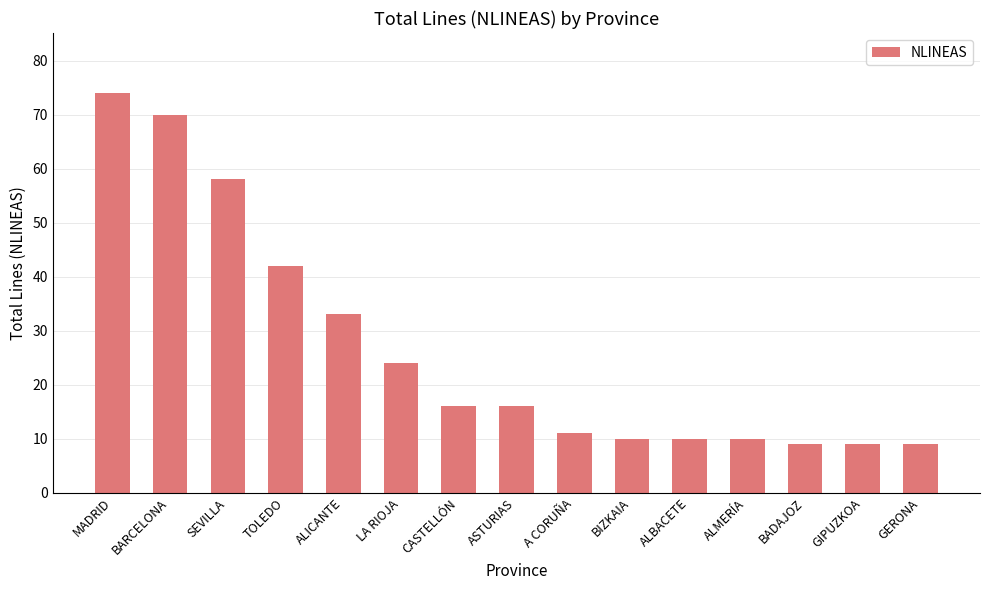

Reading right to left, extract all data points from this chart.

GERONA=9	GIPUZKOA=9	BADAJOZ=9	ALMERÍA=10	ALBACETE=10	BIZKAIA=10	A CORUÑA=11	ASTURIAS=16	CASTELLÓN=16	LA RIOJA=24	ALICANTE=33	TOLEDO=42	SEVILLA=58	BARCELONA=70	MADRID=74